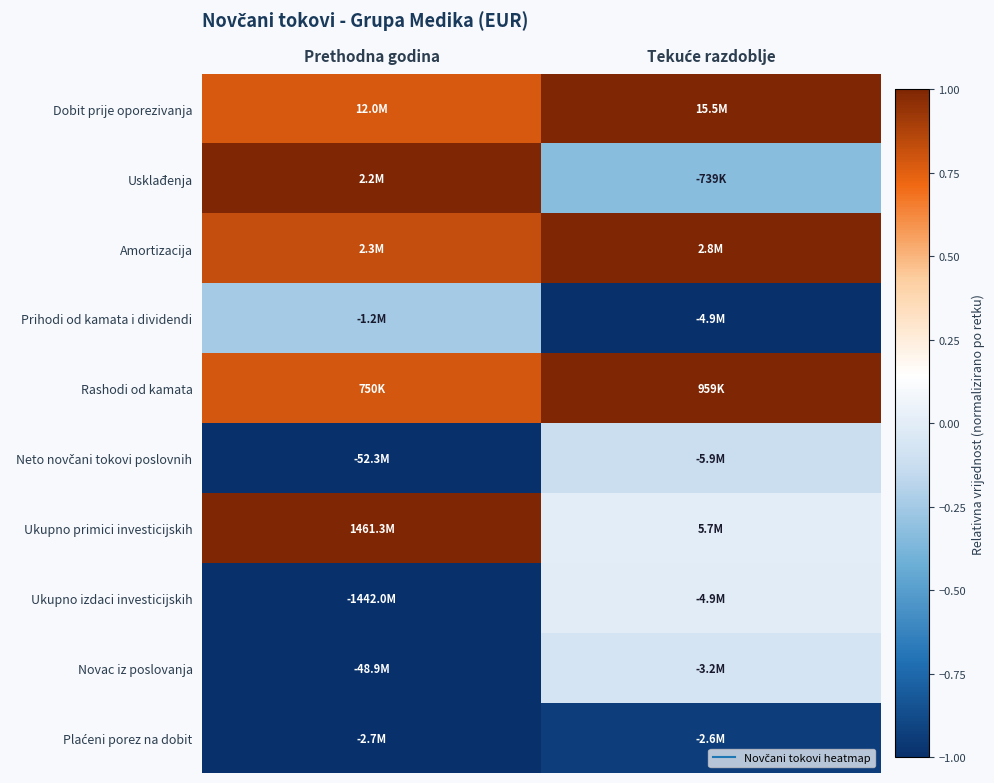

How many categories are shown in the chart?

2